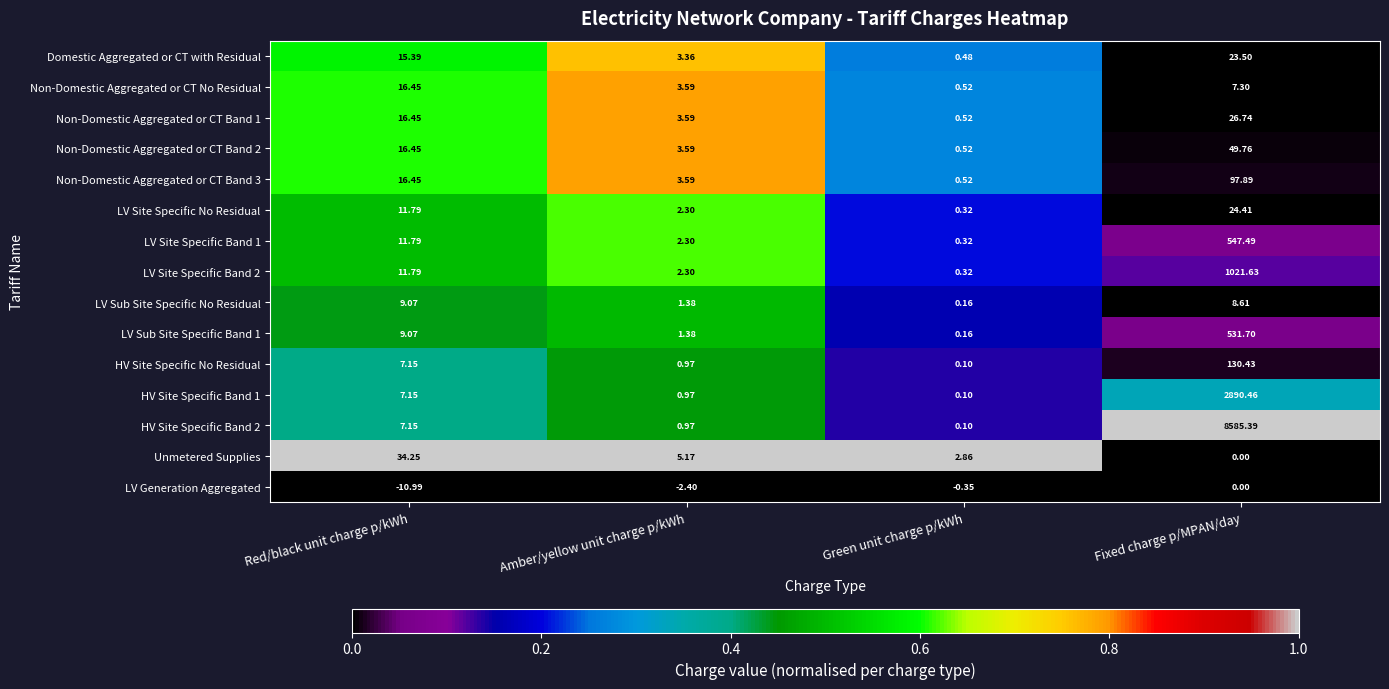

Which series has the largest total across all categories?

HV Site Specific Band 2